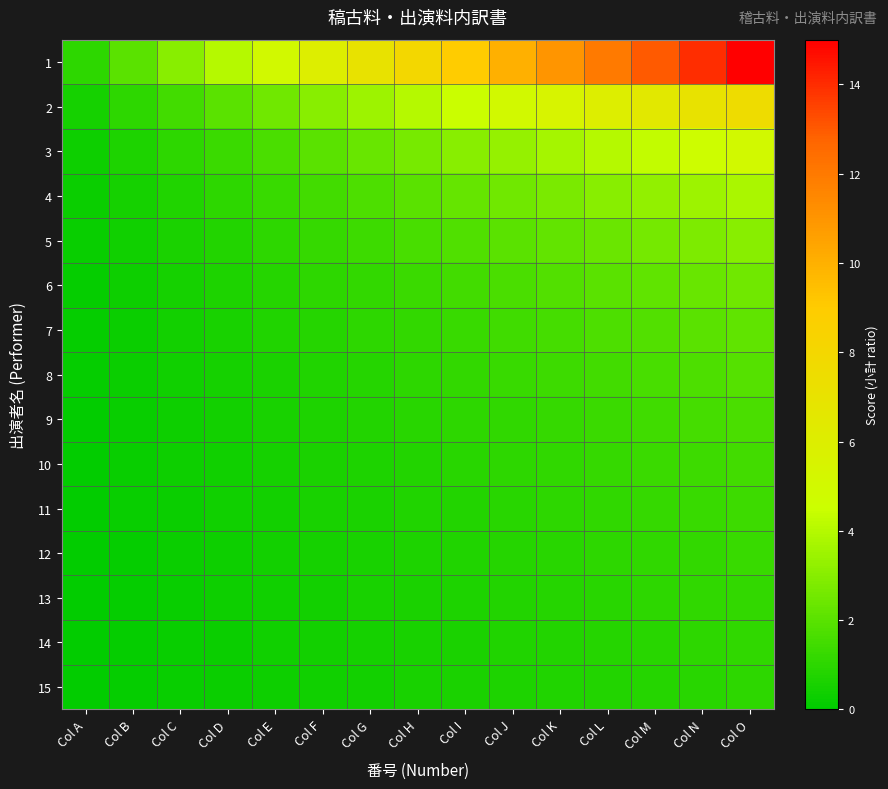

Count the number of categories in the chart.

15